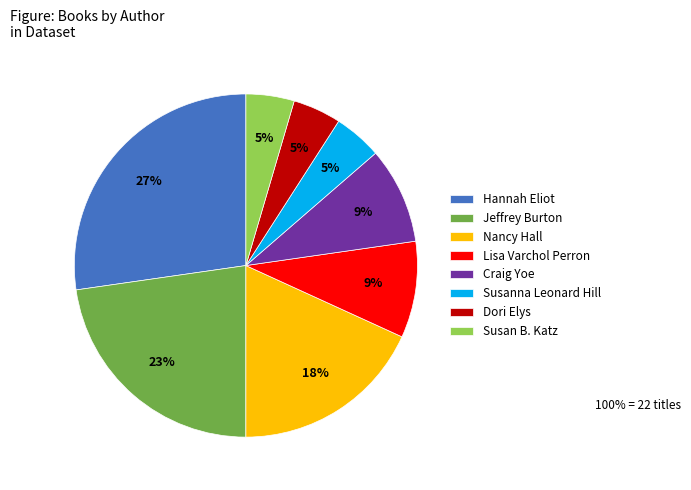

Between Jeffrey Burton and Nancy Hall, which is larger?

Jeffrey Burton